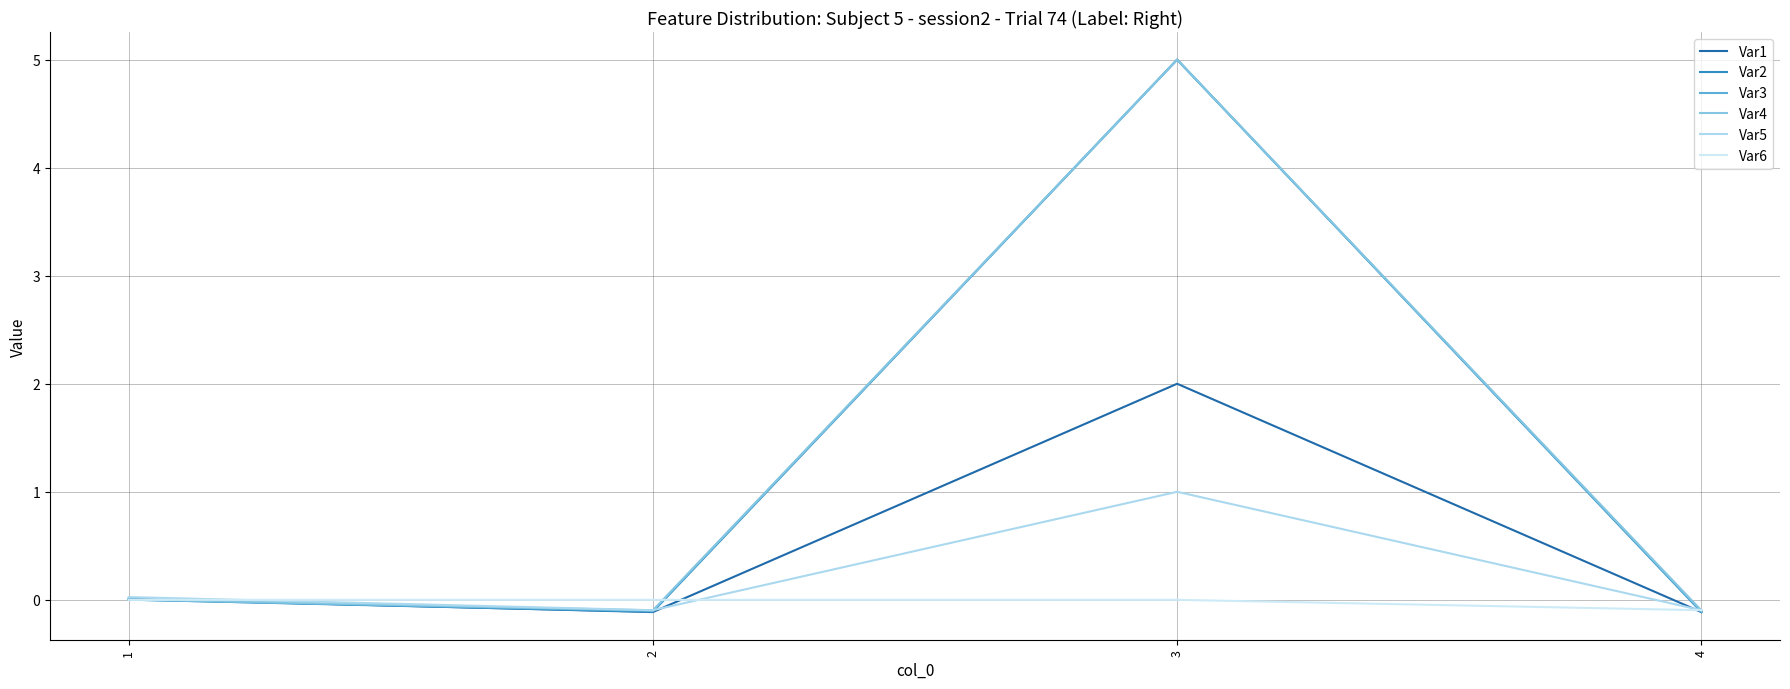

What is the sum of all Var1 values?

1.8